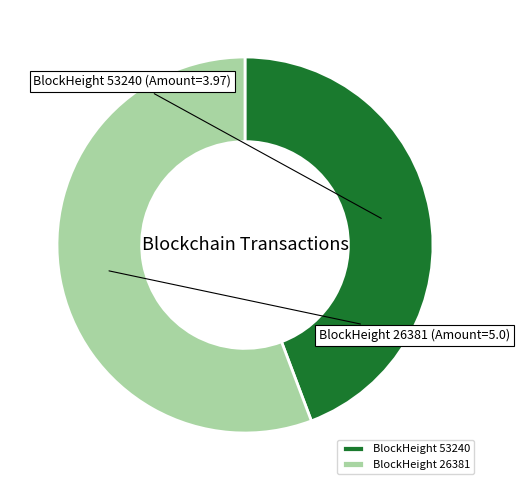

What is the smallest slice in the pie chart?

BlockHeight 53240